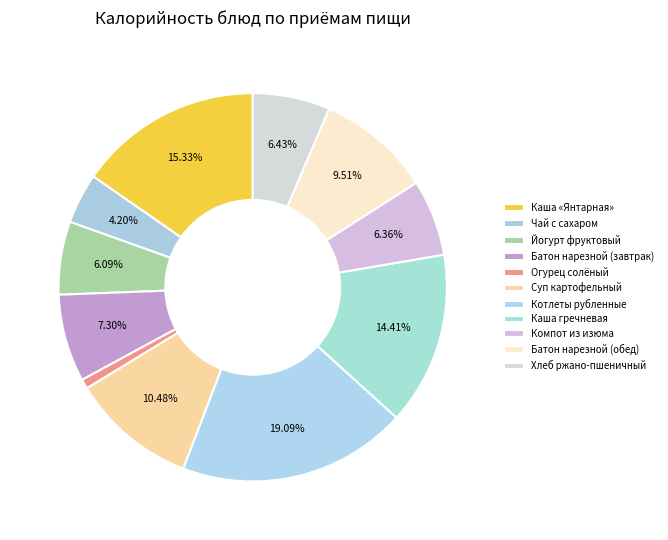

Count the number of slices in the pie.

11